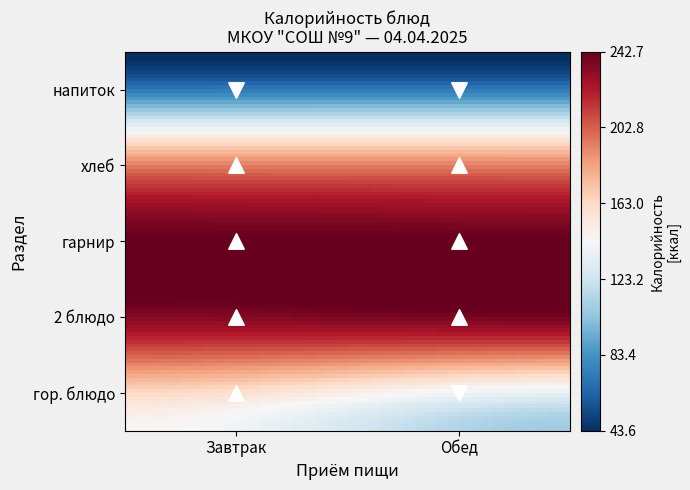

What is the total value across all series at хлеб?

338.2